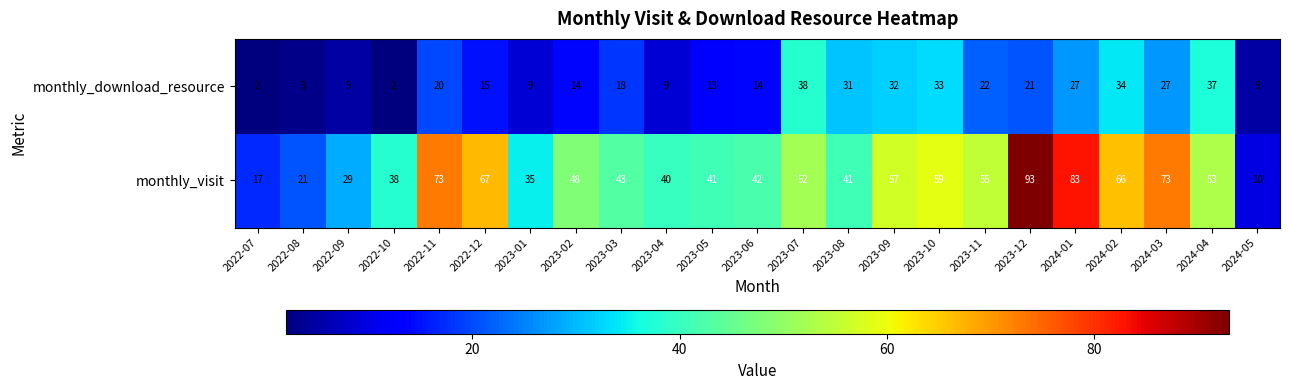

Rank the series at 2023-11 from lowest to highest value.

monthly_download_resource, monthly_visit